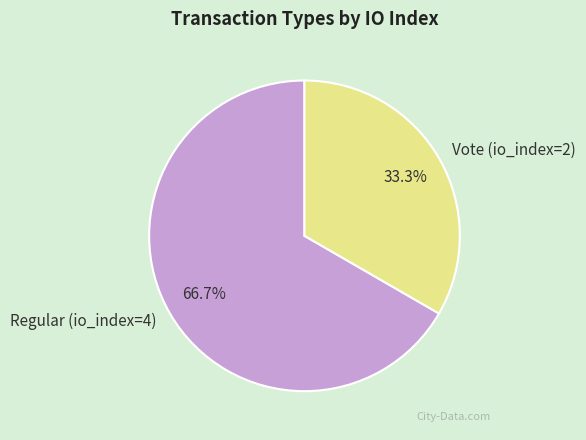

What is the smallest slice in the pie chart?

Vote (io_index=2)